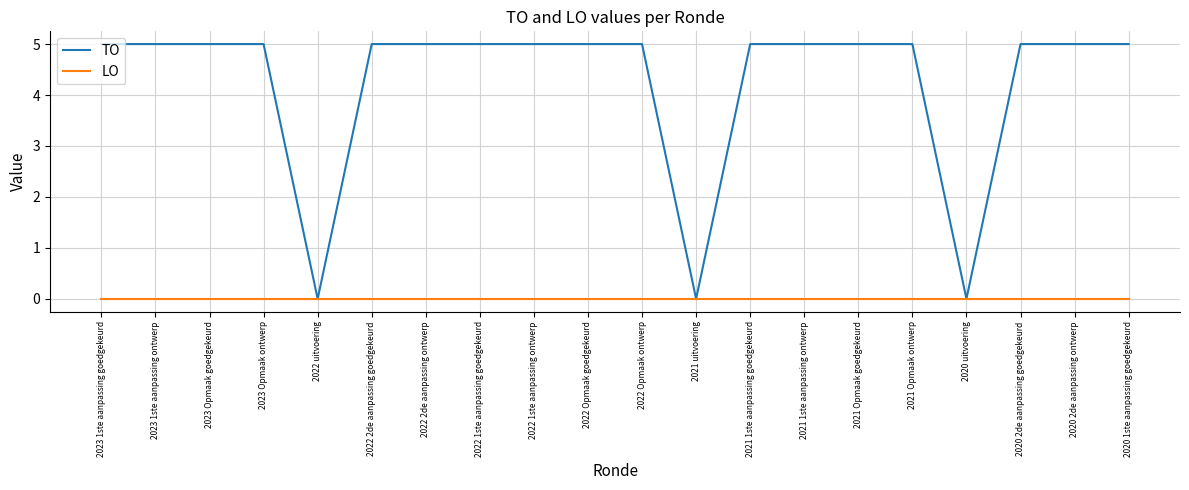

True or false: TO has a value of 5 at 2022 1ste aanpassing goedgekeurd.

True